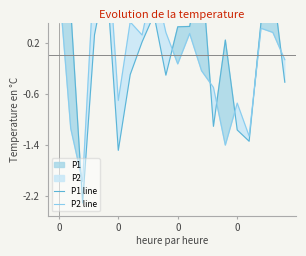

Rank the series by their maximum value, from lowest to highest.

P1 line, P2 line